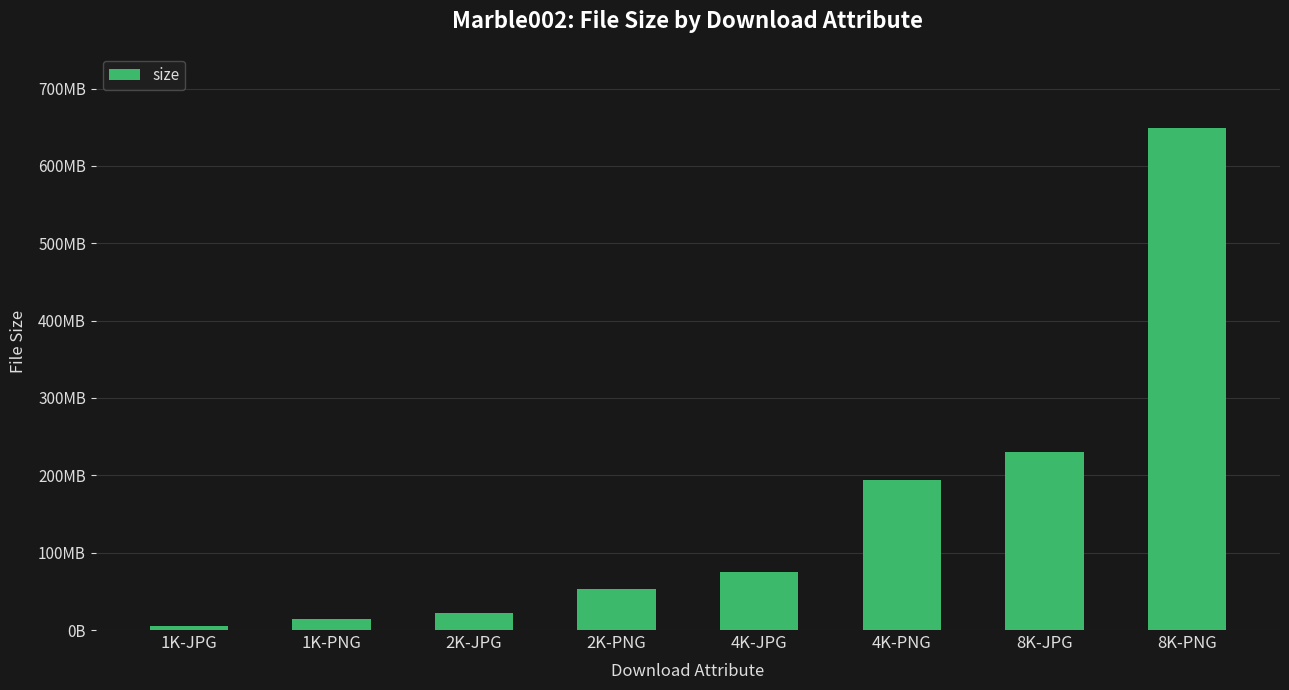

What is the maximum value shown in the chart?

648656877